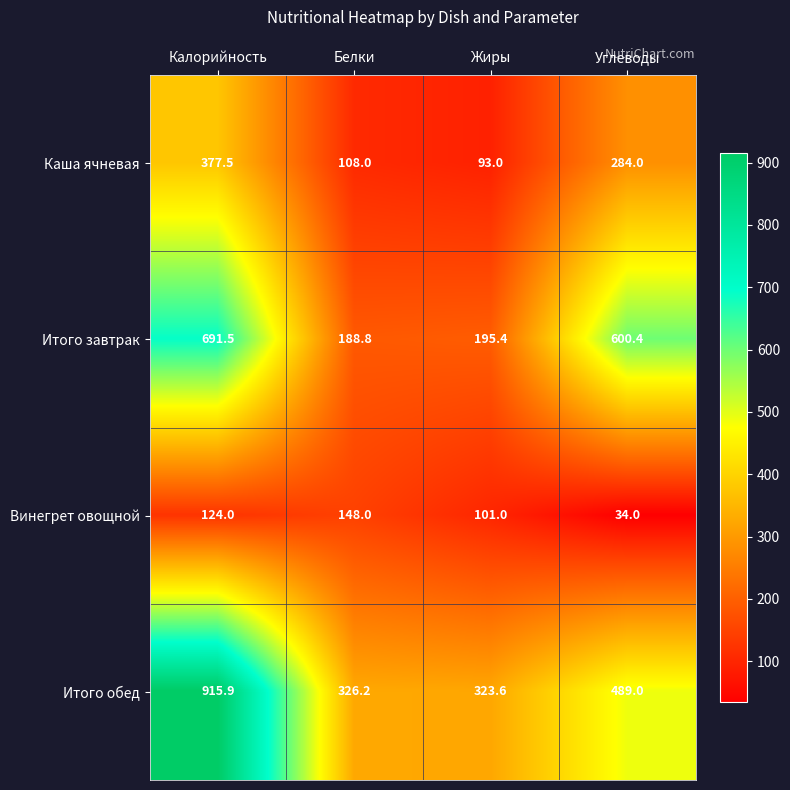

What is the sum of all Итого завтрак values?

1676.1